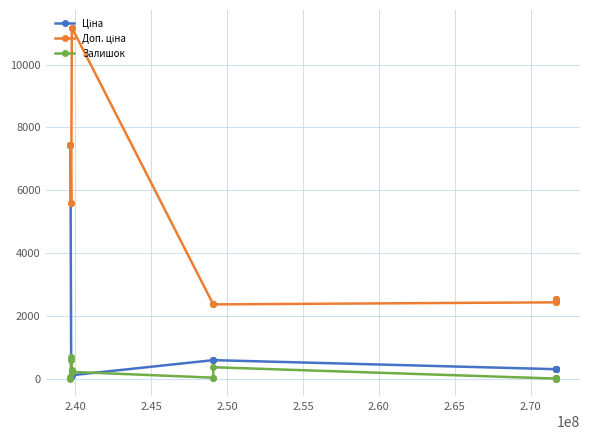

True or false: Залишок has more than 0 interior local peaks.

True